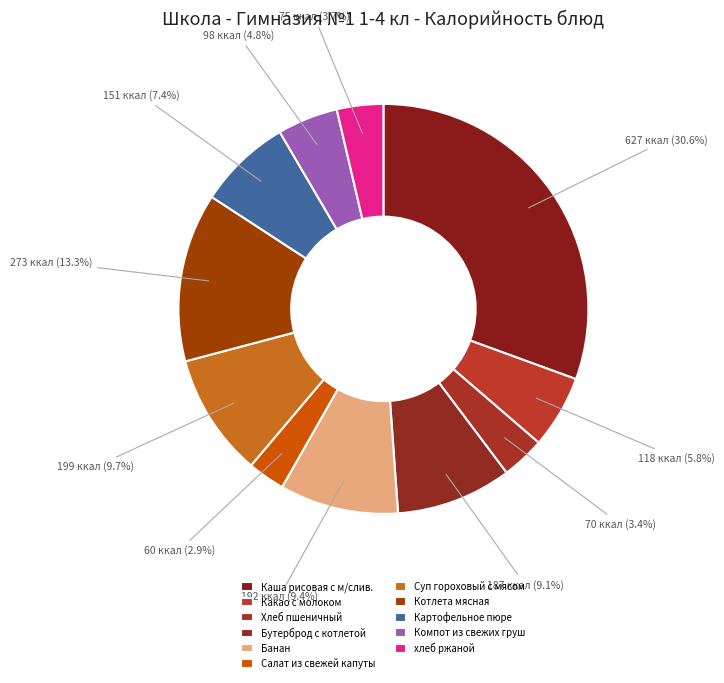

To the nearest percent, what is the average slice percentage?

9%